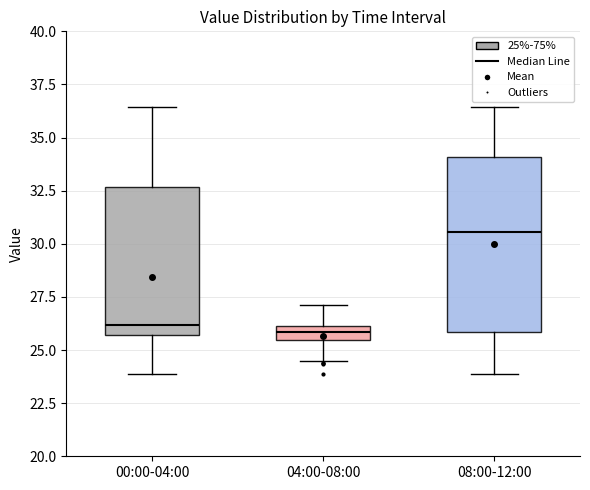

Comparing the boxes themselves (not the whiskers), which one is the tallest?

08:00-12:00